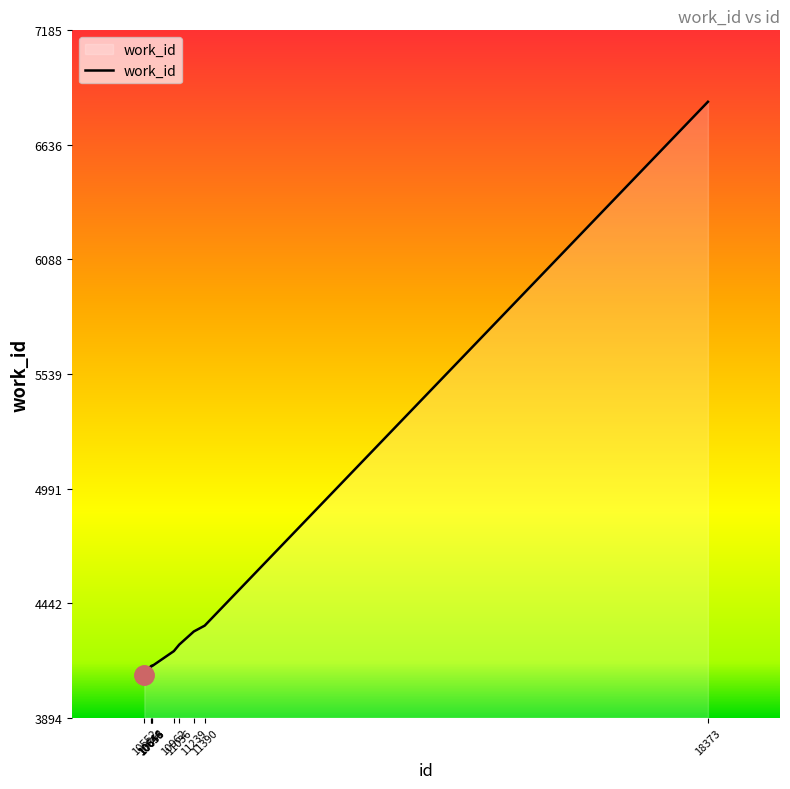

What is the change in value from 10644 to 11239?

+166